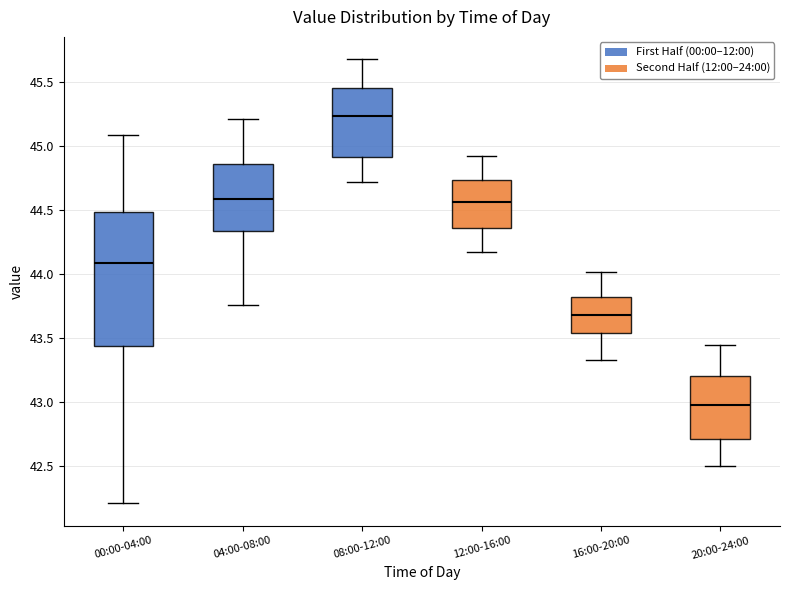

Which box has the highest median line?

08:00-12:00